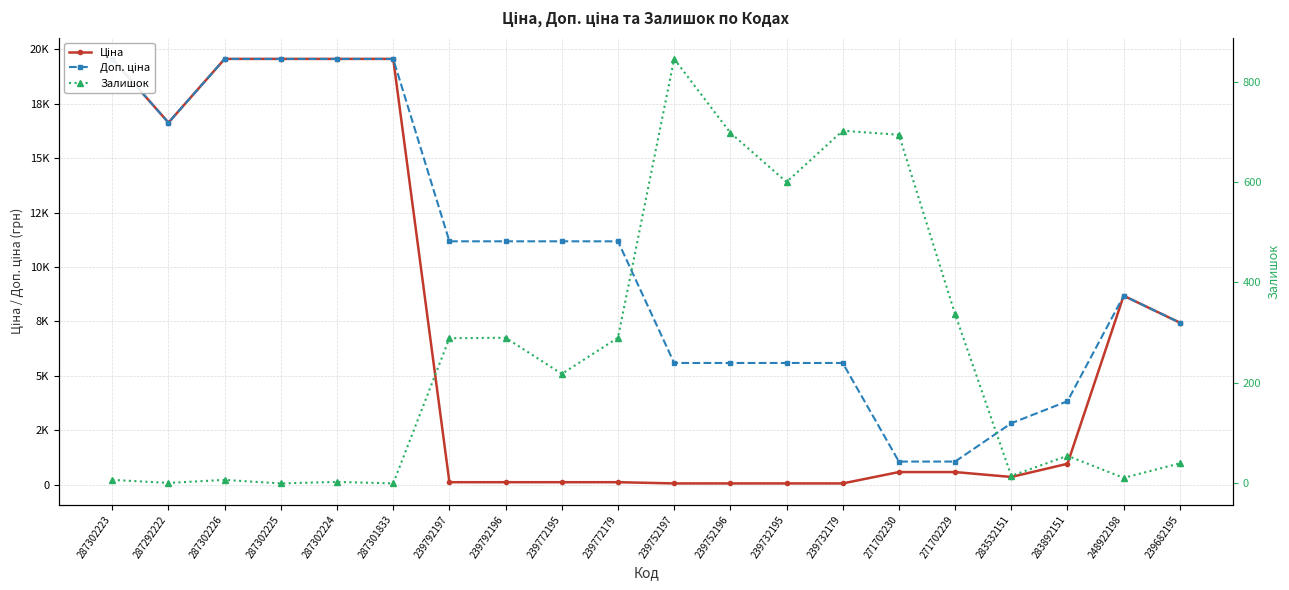

Reading right to left, transcribe all the data shown in this chart.

Ціна: 239682195=7444.6	248922198=8679.5	283892151=958.4	283532151=352.6	271702229=578.1	271702230=578.1	239732179=55.9	239732195=55.9	239752196=55.9	239752197=55.9	239772179=111.8	239772195=111.8	239792196=111.8	239792197=111.8	287301833=19564.9	287302224=19564.9	287302225=19564.9	287302226=19564.9	287292222=16636.8	287302223=19564.9
Доп. ціна: 239682195=7444.6	248922198=8679.5	283892151=3833.8	283532151=2821.2	271702229=1060.0	271702230=1060.0	239732179=5591.0	239732195=5591.0	239752196=5591.0	239752197=5591.0	239772179=11182.0	239772195=11182.0	239792196=11182.0	239792197=11182.0	287301833=19564.9	287302224=19564.9	287302225=19564.9	287302226=19564.9	287292222=16636.8	287302223=19564.9
Залишок: 239682195=40.0	248922198=11.0	283892151=55.0	283532151=15.0	271702229=337.0	271702230=694.0	239732179=702.0	239732195=600.0	239752196=698.0	239752197=845.0	239772179=290.0	239772195=218.0	239792196=290.0	239792197=289.0	287301833=0.0	287302224=3.0	287302225=0.0	287302226=7.0	287292222=1.0	287302223=7.0